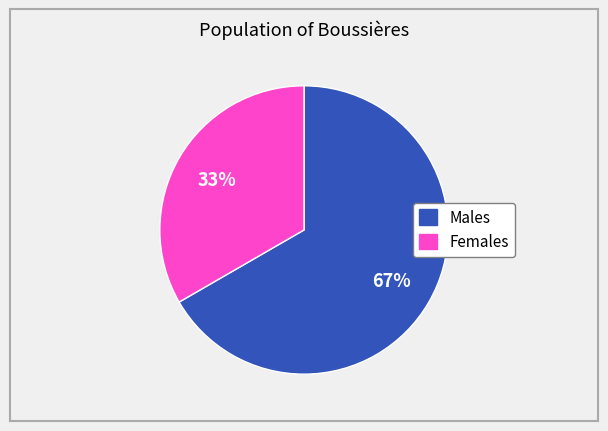

Count the number of slices in the pie.

2